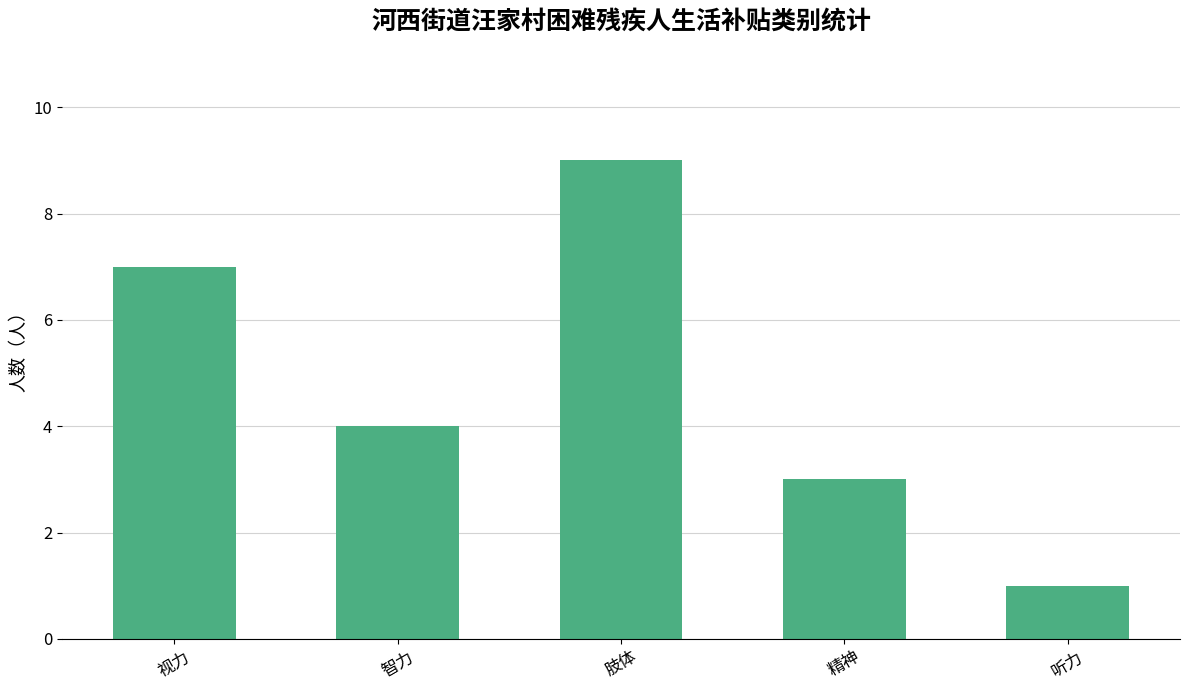

What is the maximum value shown in the chart?

9